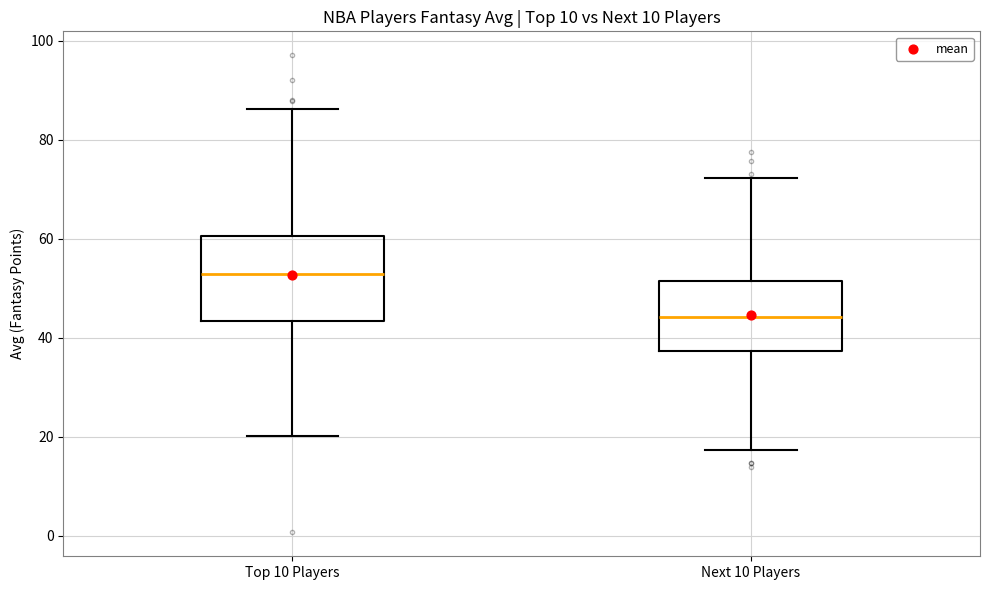

Reading left to right, transcribe this box plot: for each box, give where its median line is, the range the box spans, and where its two whiskers end, as read against the y-axis. The values are not printed on the chart, so give them approximately, as read against the axis.

Top 10 Players: median 52, box 44 to 60, whiskers 20 to 86
Next 10 Players: median 44, box 38 to 52, whiskers 18 to 72